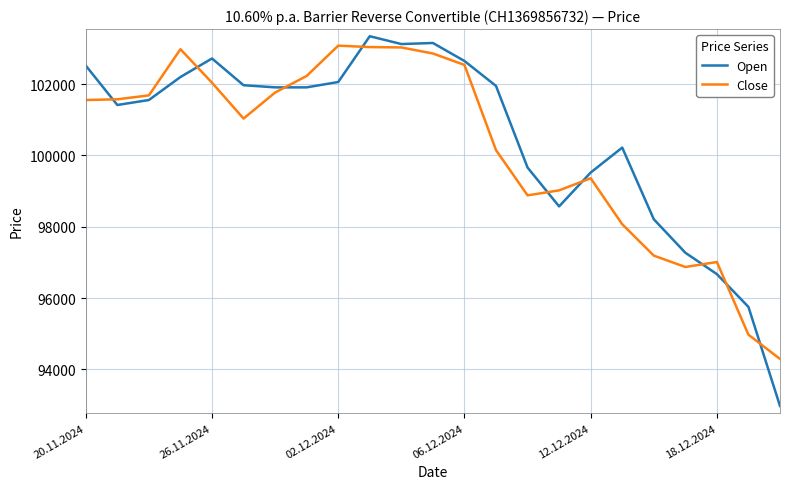

What is the smallest value displayed?

92970